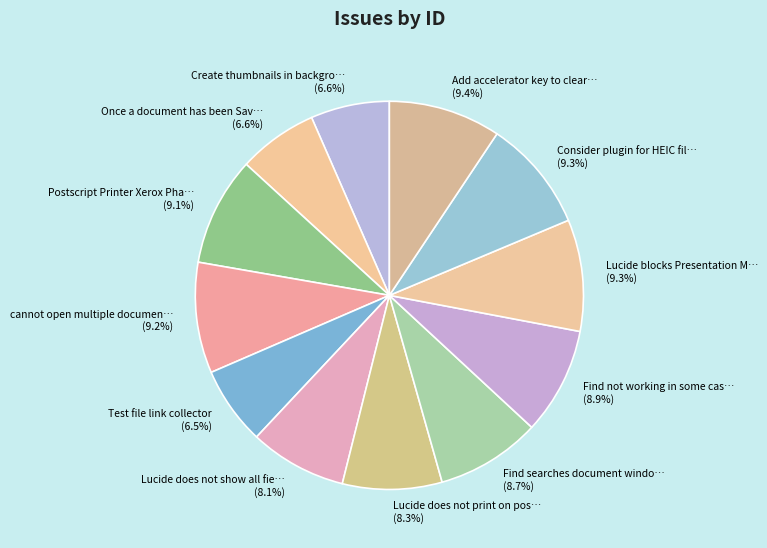

Is the sum of Find not working in some cas… and Add accelerator key to clear… greater than half?

No